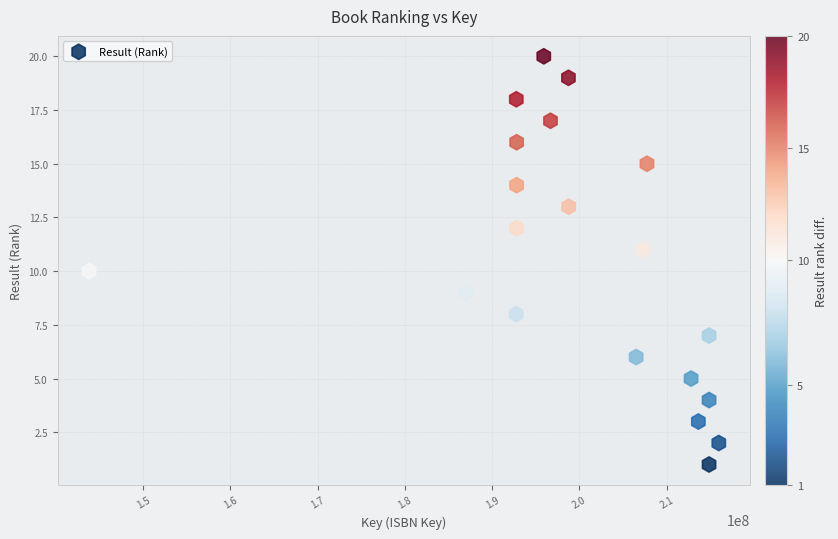

What is the range of X values (max minus min)?

72176506